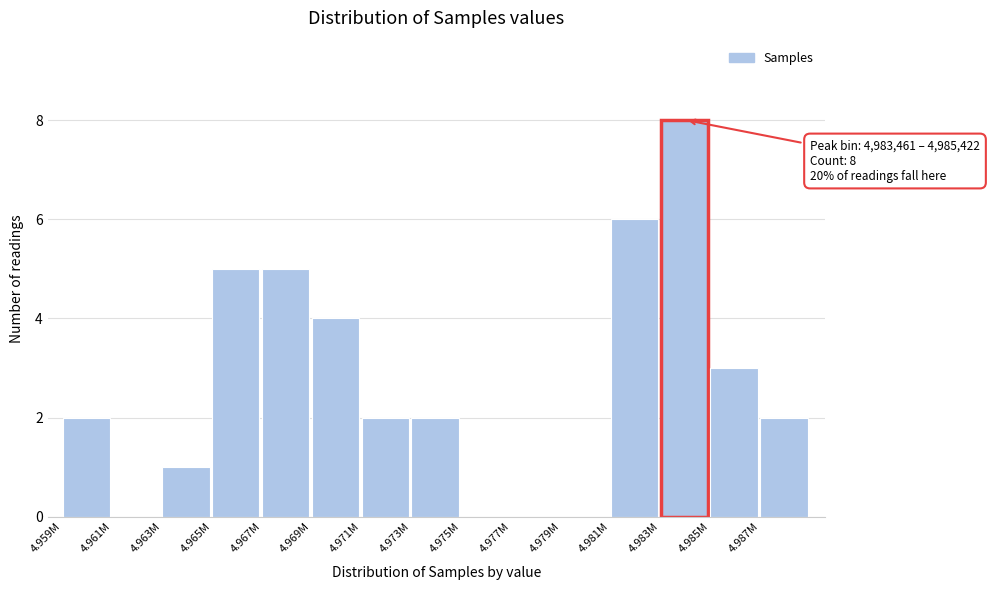

Reading left to right, what are all the values shown in this chart?

4.959M=2	4.961M=0	4.963M=1	4.965M=5	4.967M=5	4.969M=4	4.971M=2	4.973M=2	4.975M=0	4.977M=0	4.979M=0	4.981M=6	4.983M=8	4.985M=3	4.987M=2